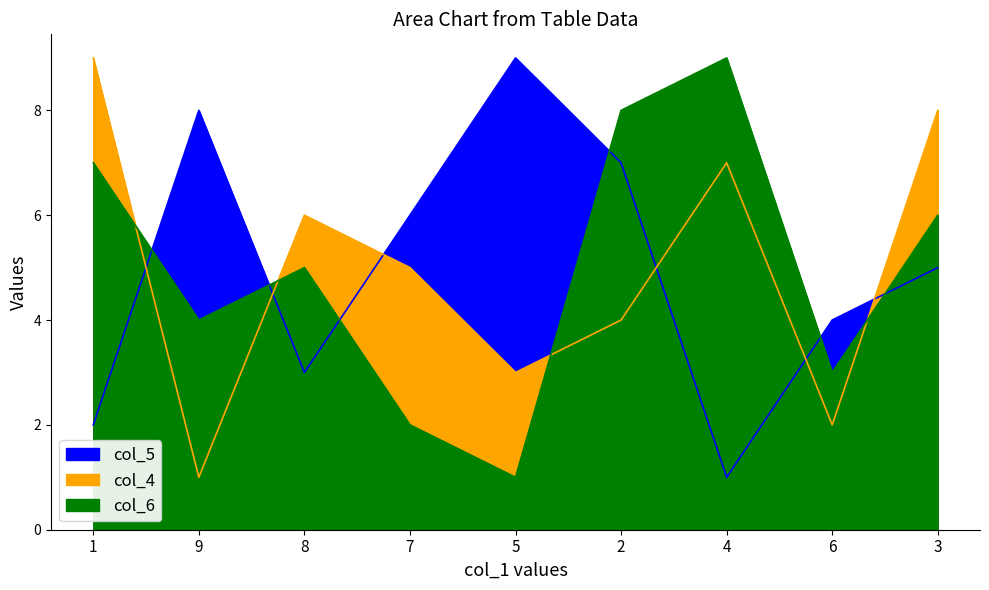

At which label is col_5 closest to 5?

3